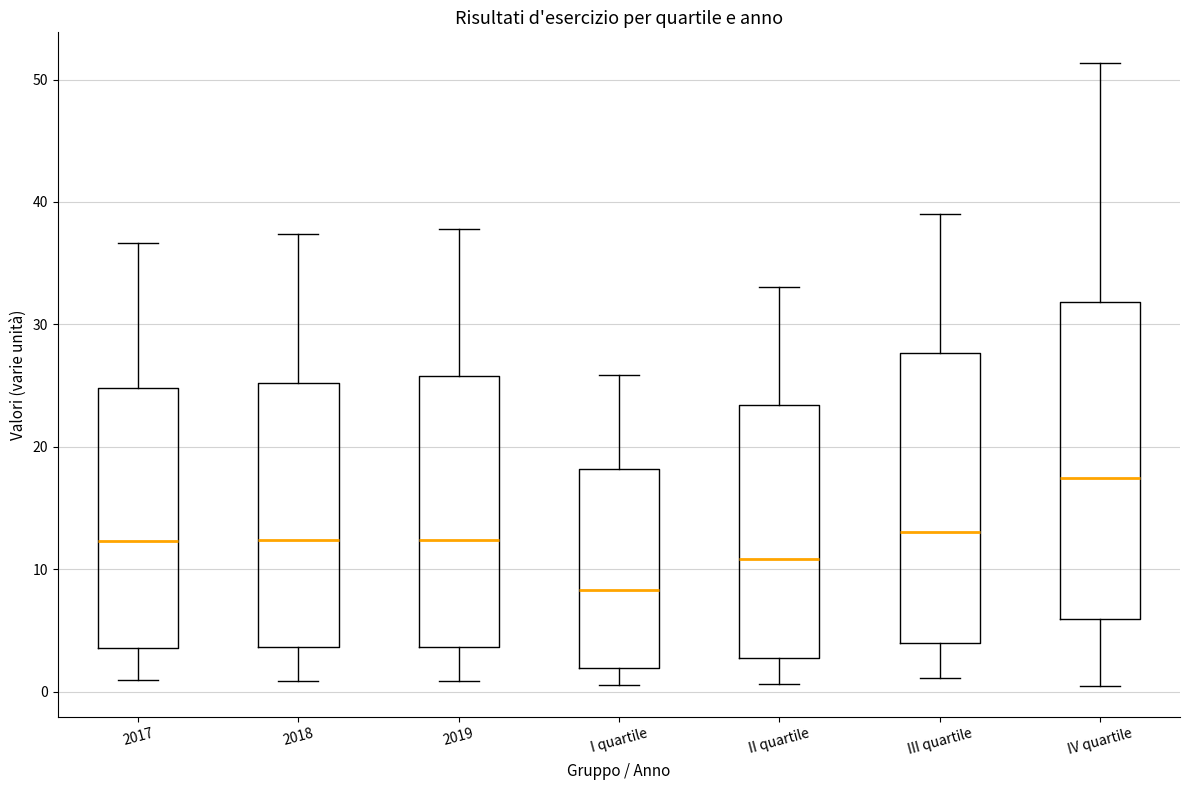

Reading left to right, read every box against the y-axis: the position of its median line, the range the box covers, and the ends of its whiskers. The values are not printed on the chart, so give them approximately, as read against the axis.

2017: median 12, box 4 to 25, whiskers 1 to 37
2018: median 12, box 4 to 25, whiskers 1 to 37
2019: median 12, box 4 to 26, whiskers 1 to 38
I quartile: median 8, box 2 to 18, whiskers 1 to 26
II quartile: median 11, box 3 to 23, whiskers 1 to 33
III quartile: median 13, box 4 to 28, whiskers 1 to 39
IV quartile: median 17, box 6 to 32, whiskers 0 to 51